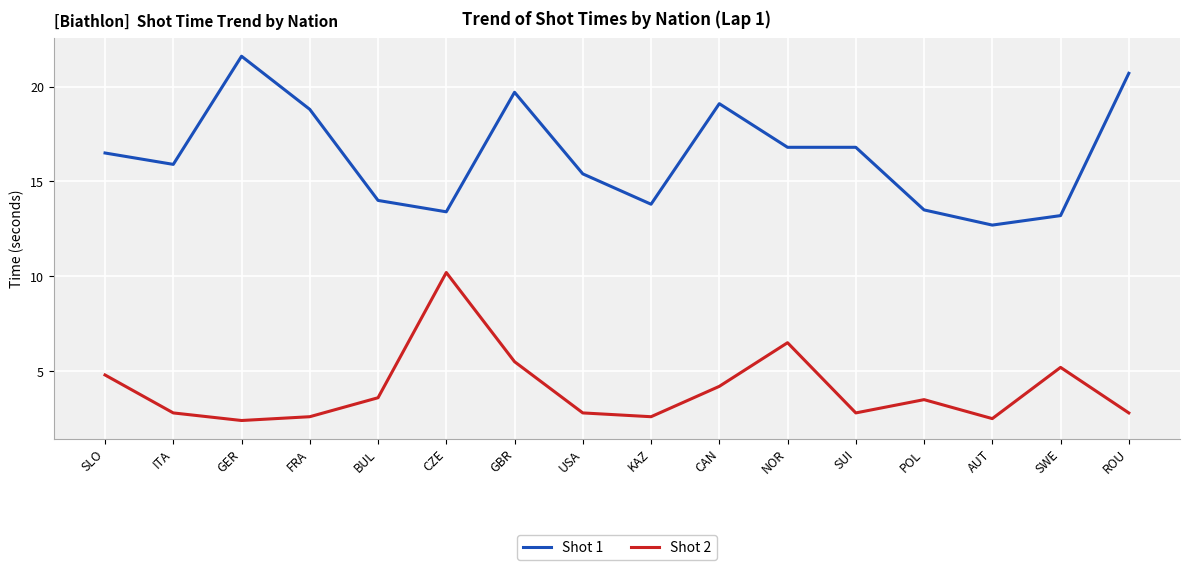

True or false: Shot 2 and Shot 1 intersect in this chart.

False